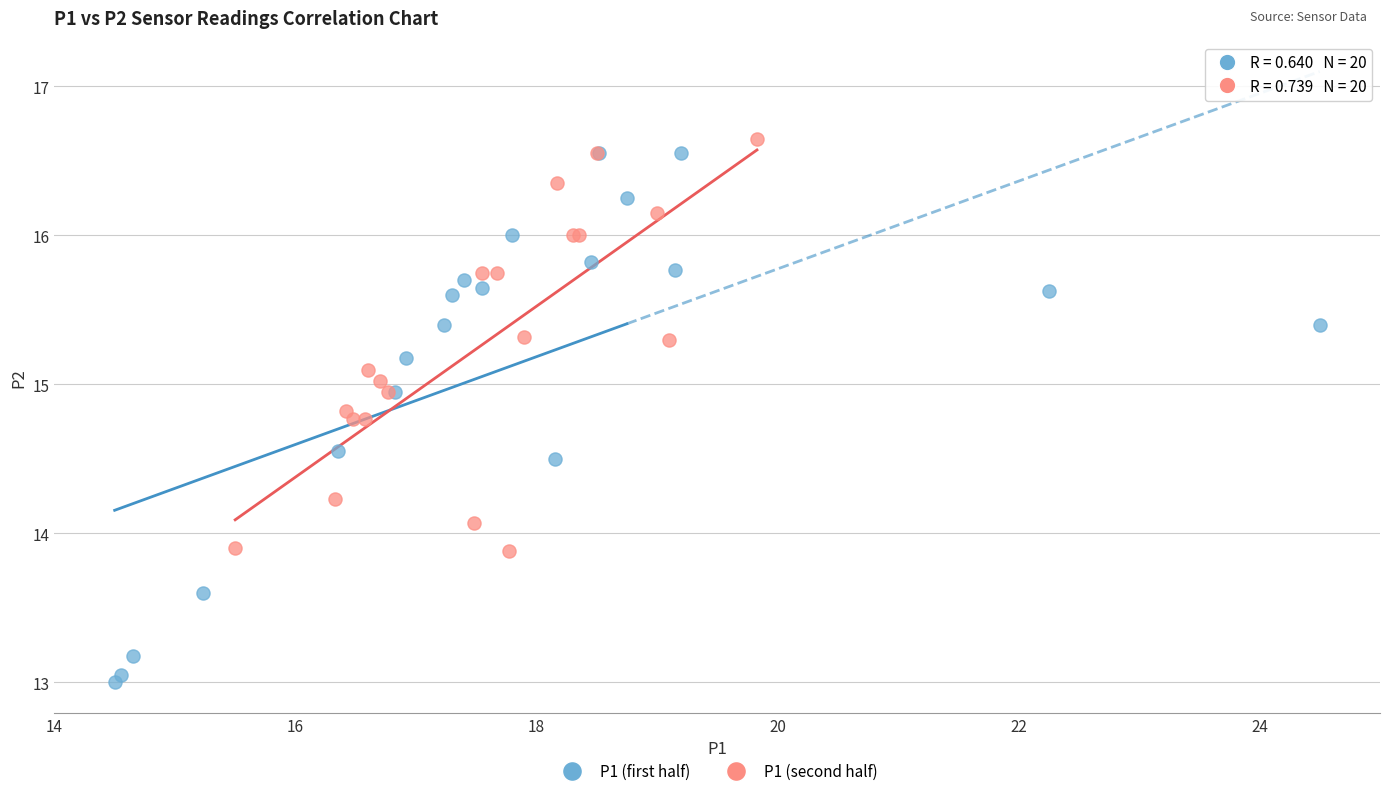

What are all the series names shown in the legend?

P1 (first half), P1 (second half)